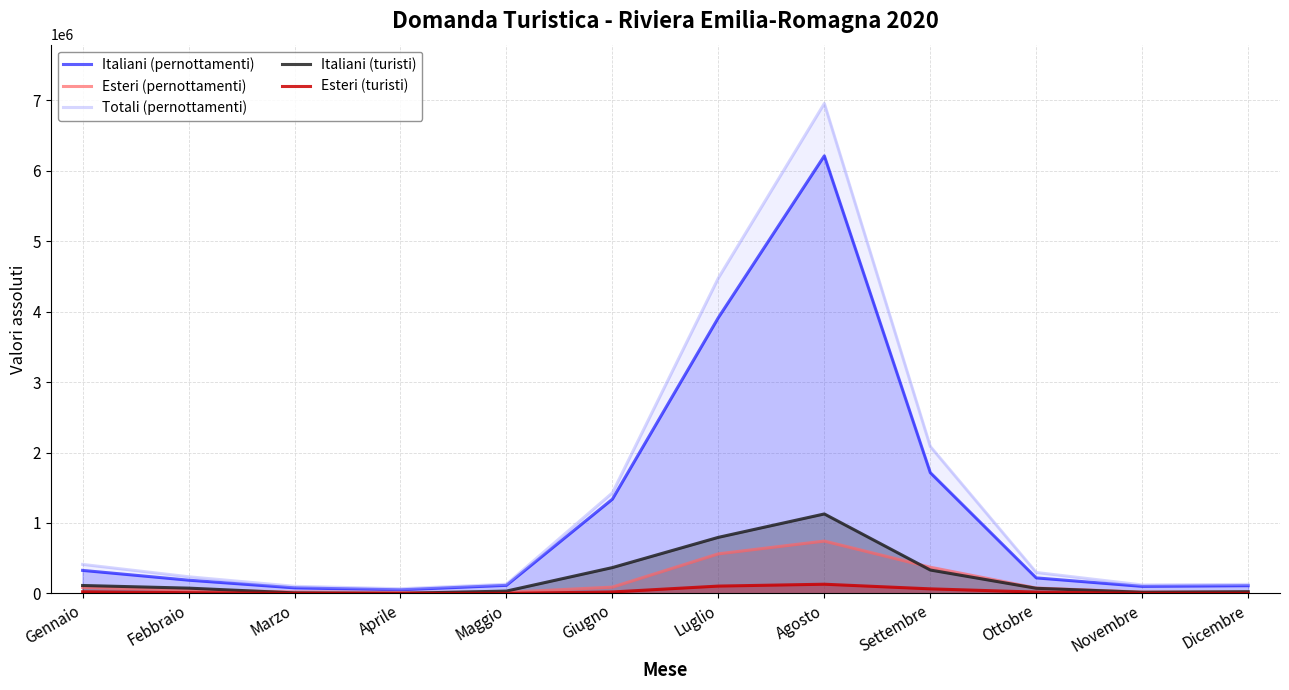

How many data points does each series have?

12